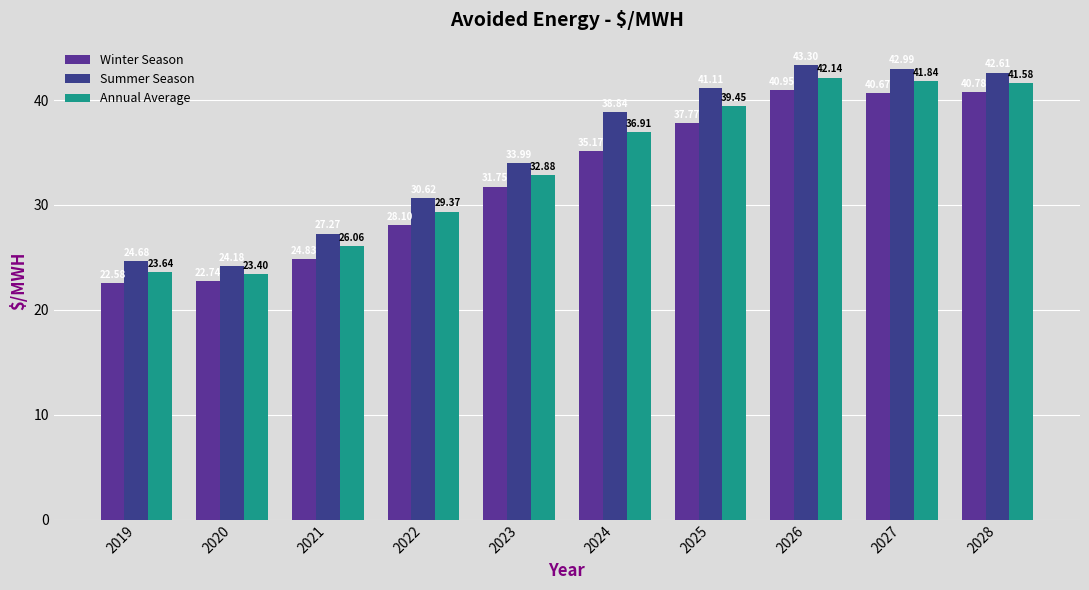

How many values in the Annual Average series are below 36?

5